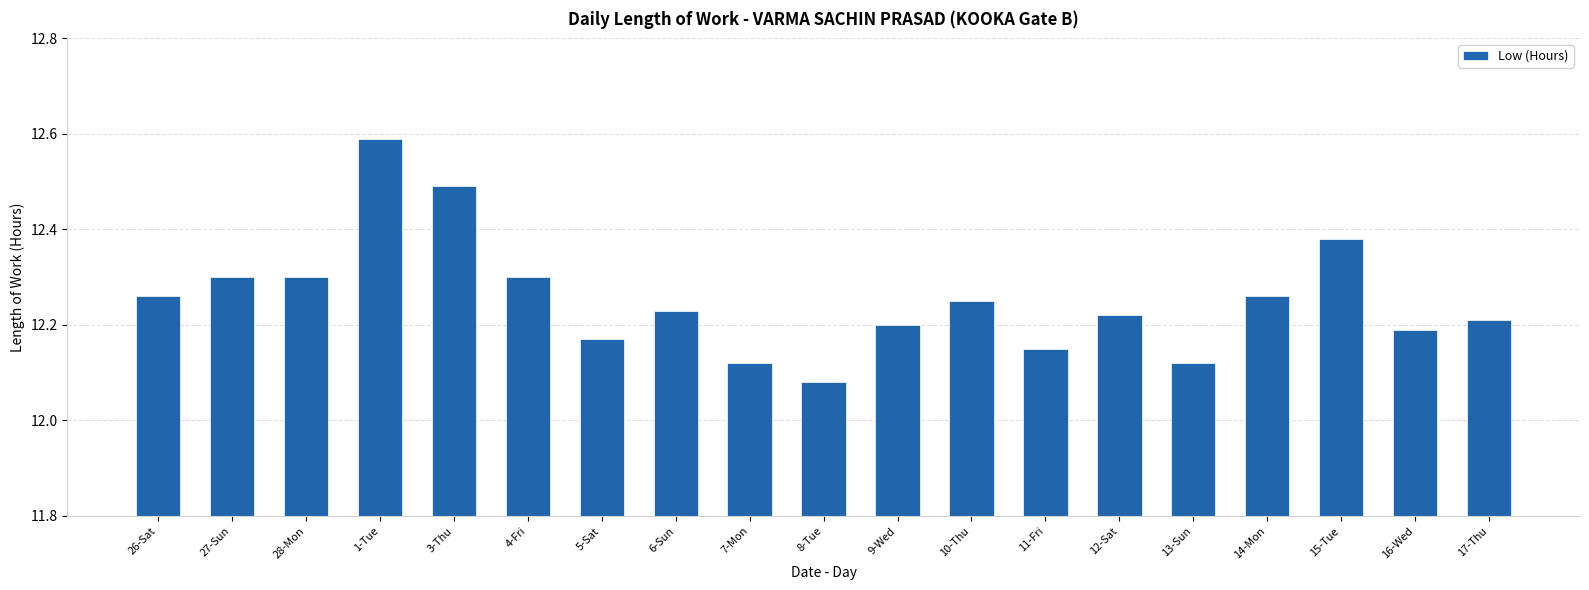

What is the maximum value shown in the chart?

12.6